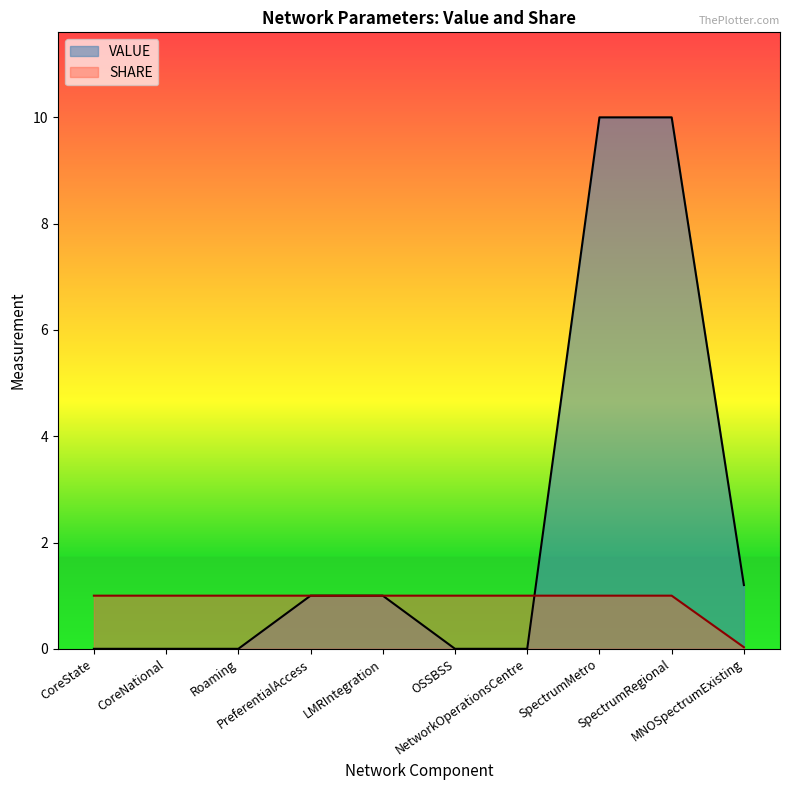

Count the number of data series in this chart.

2